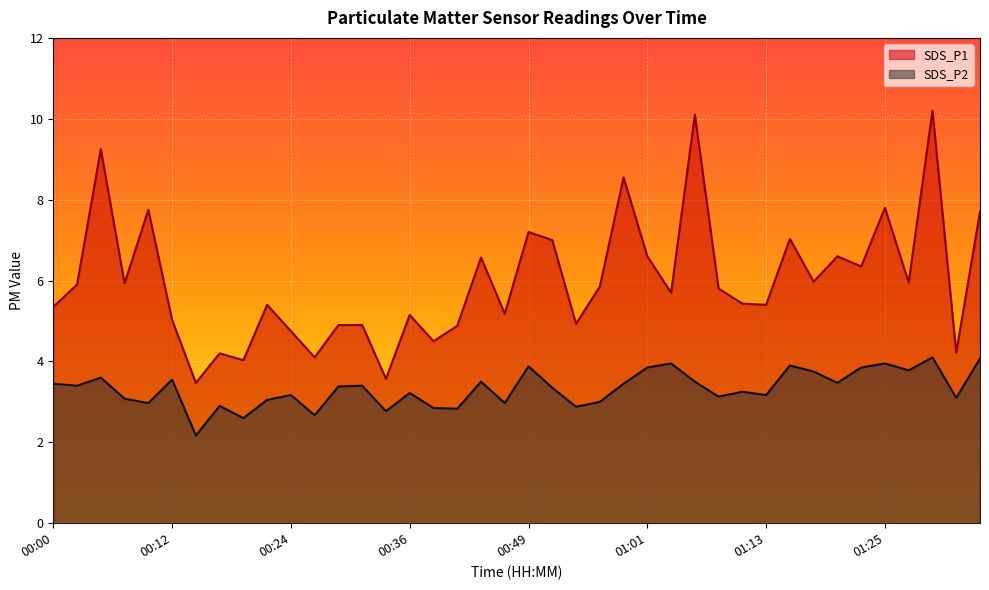

How many lines are shown in the chart?

2